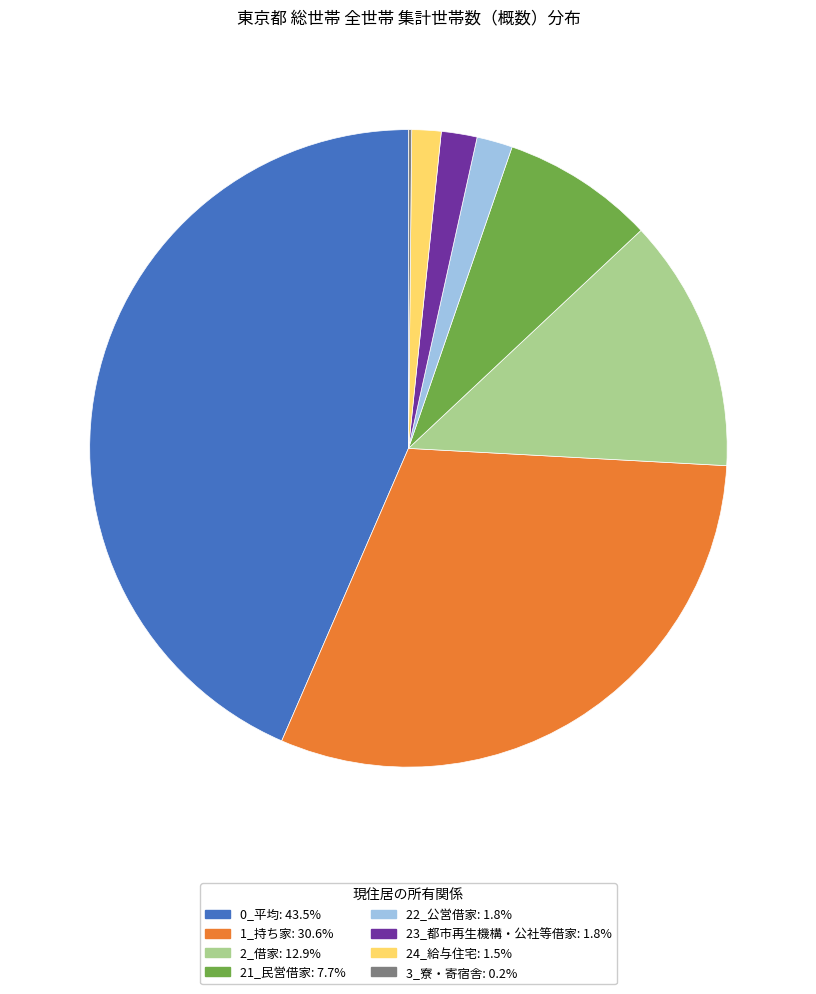

Is 0_平均 the majority of the pie?

No